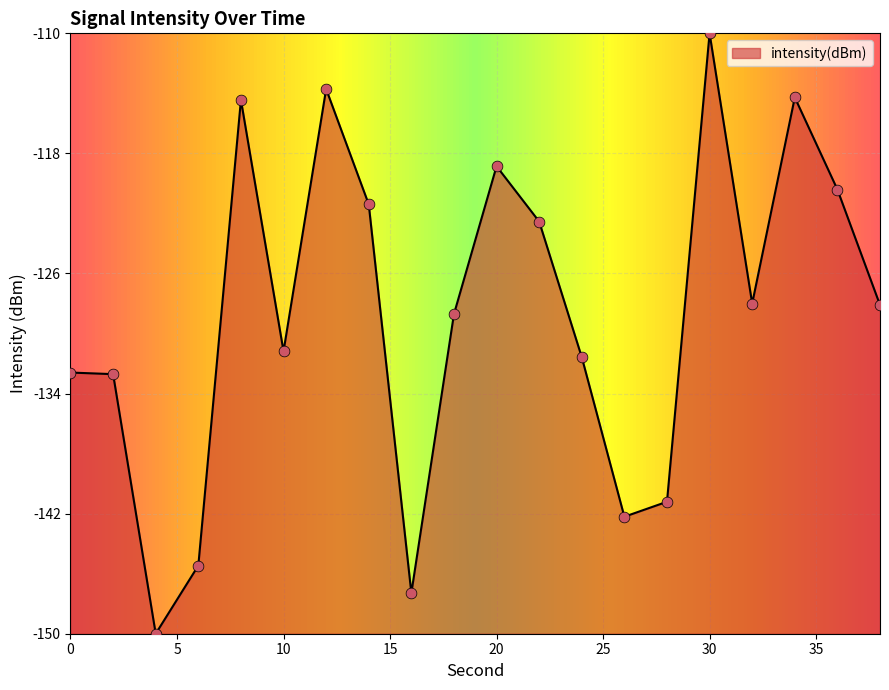

What is the minimum value shown in the chart?

-150.0